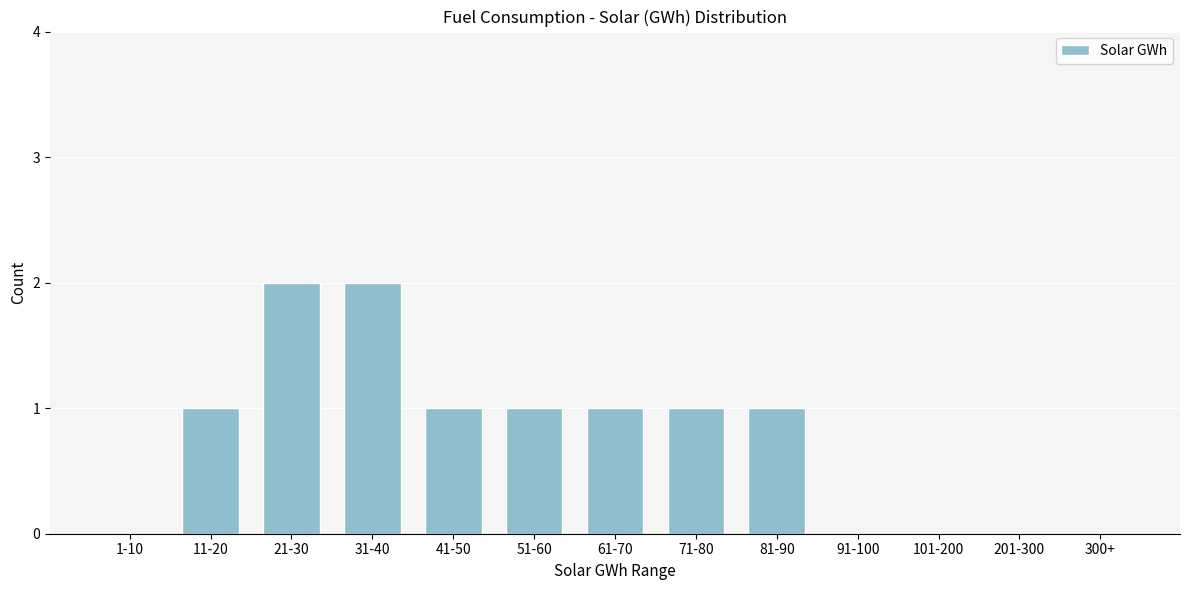

Reading right to left, extract all data points from this chart.

300+=0	201-300=0	101-200=0	91-100=0	81-90=1	71-80=1	61-70=1	51-60=1	41-50=1	31-40=2	21-30=2	11-20=1	1-10=0